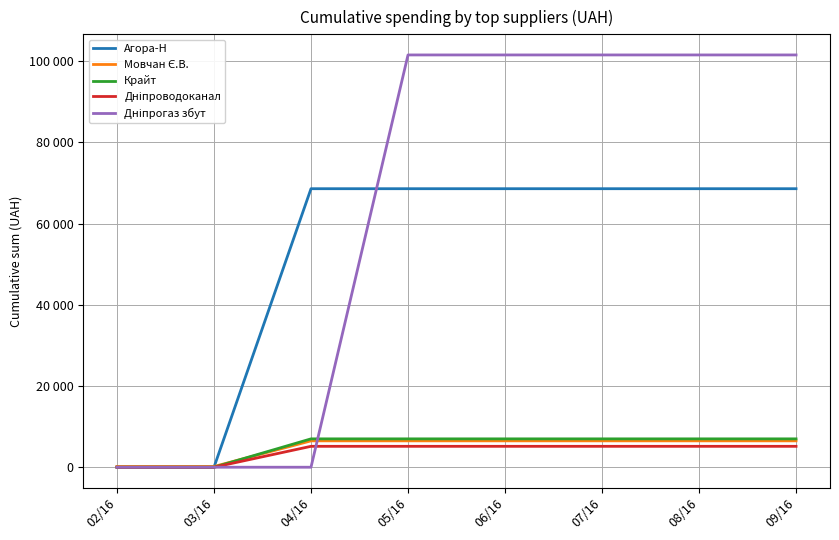

Does the chart have visible grid lines?

Yes